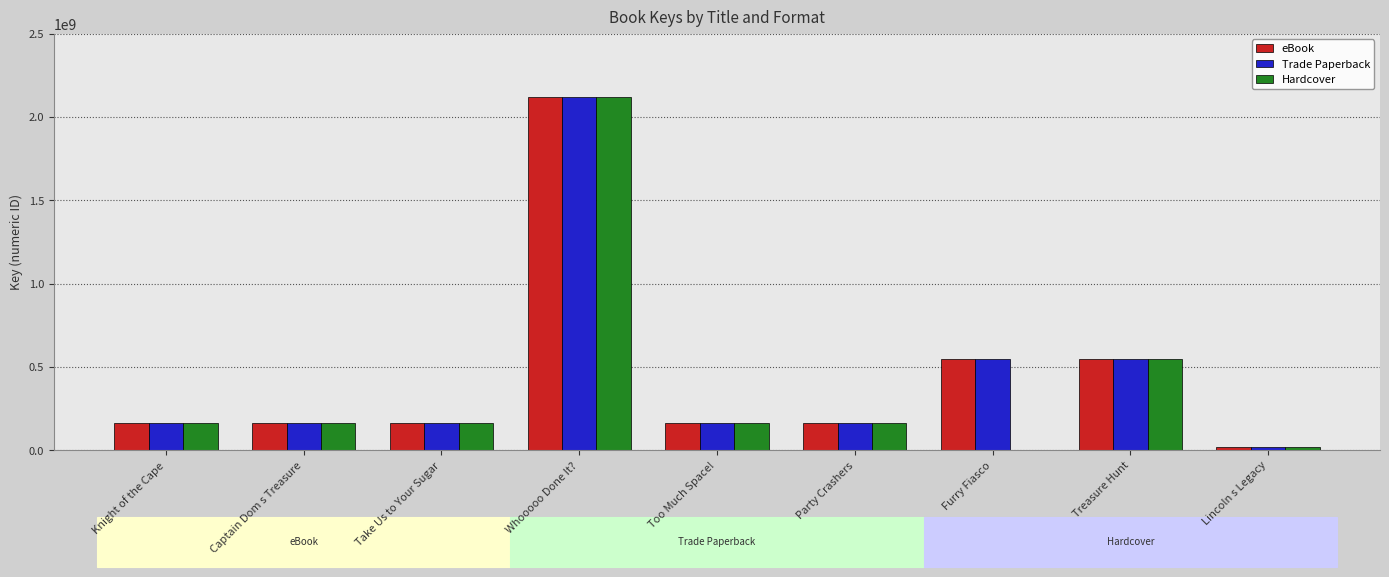

Where is Hardcover nearest to the value 1059923146?

Treasure Hunt